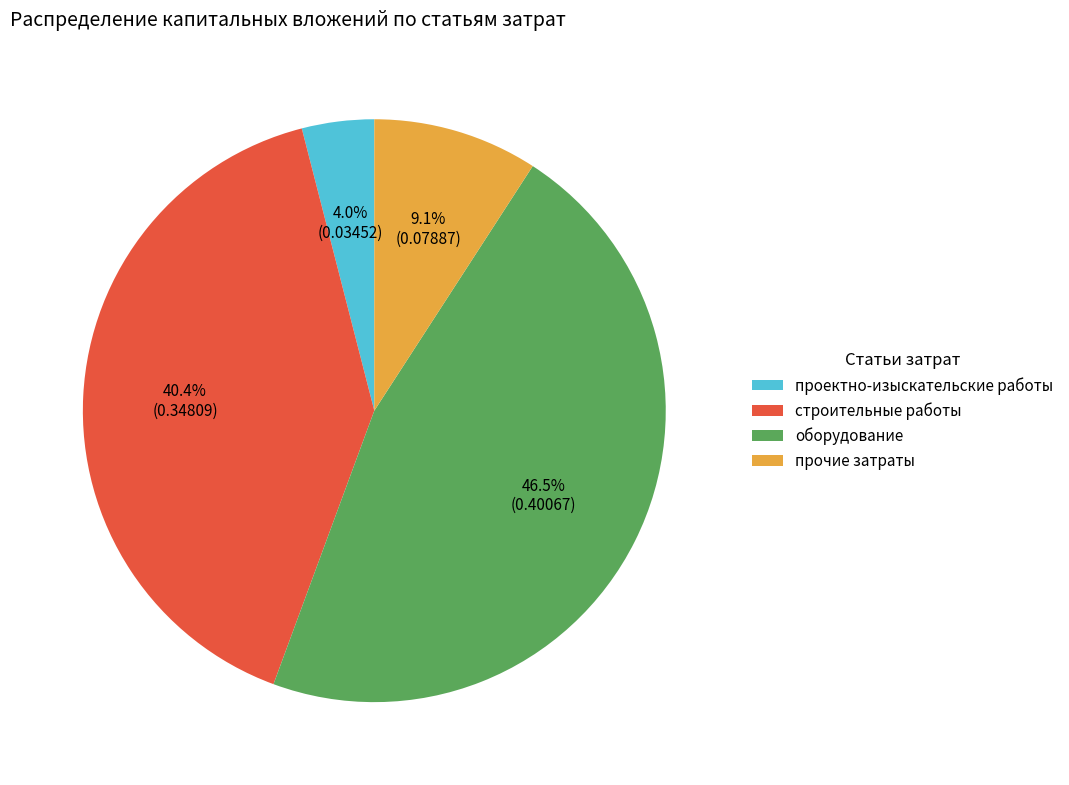

Which has a higher value, проектно-изыскательские работы or прочие затраты?

прочие затраты